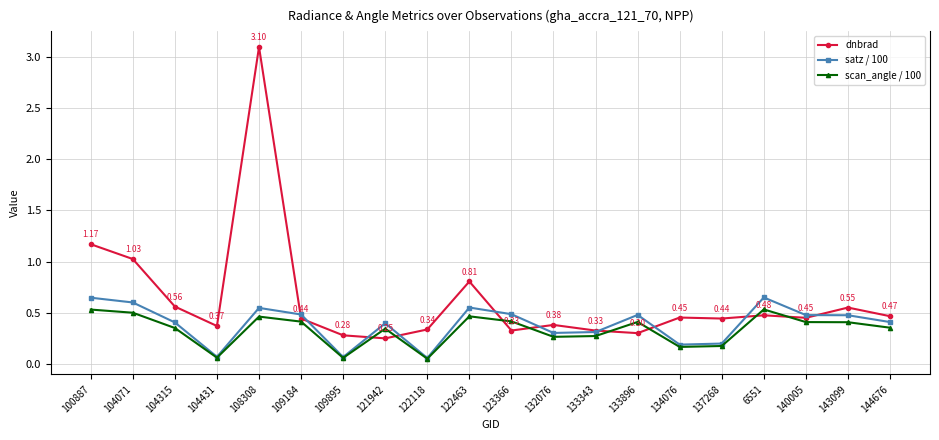

At how many categories does at least one series exceed 1?

3